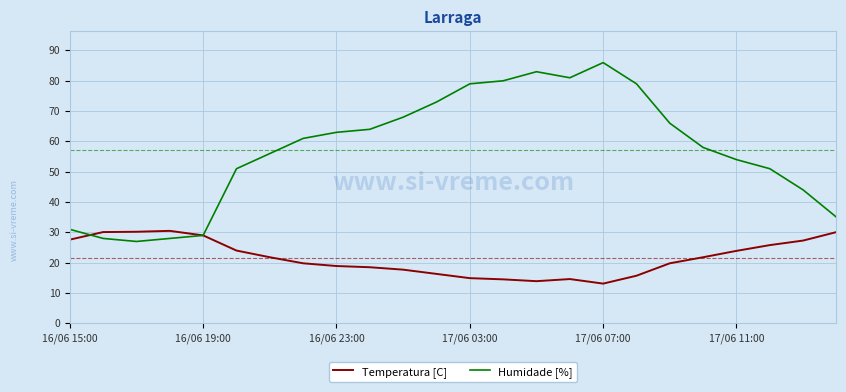

Which series has the widest spread of values?

Humidade [%]